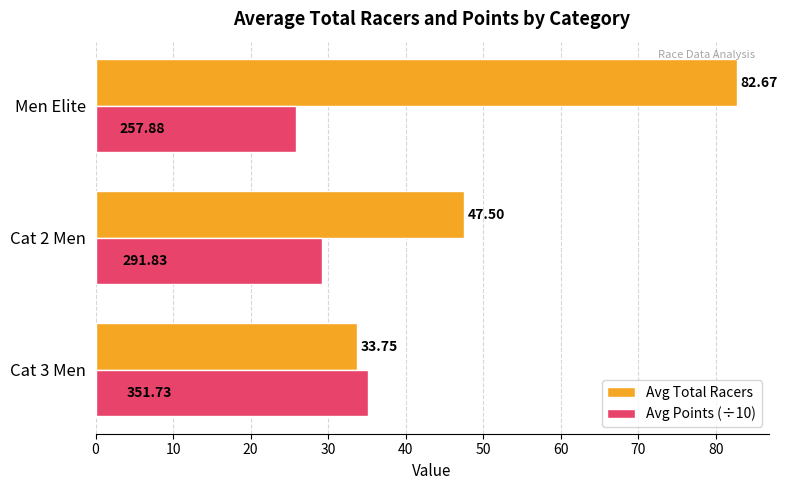

Which series has the largest total across all categories?

Avg Total Racers